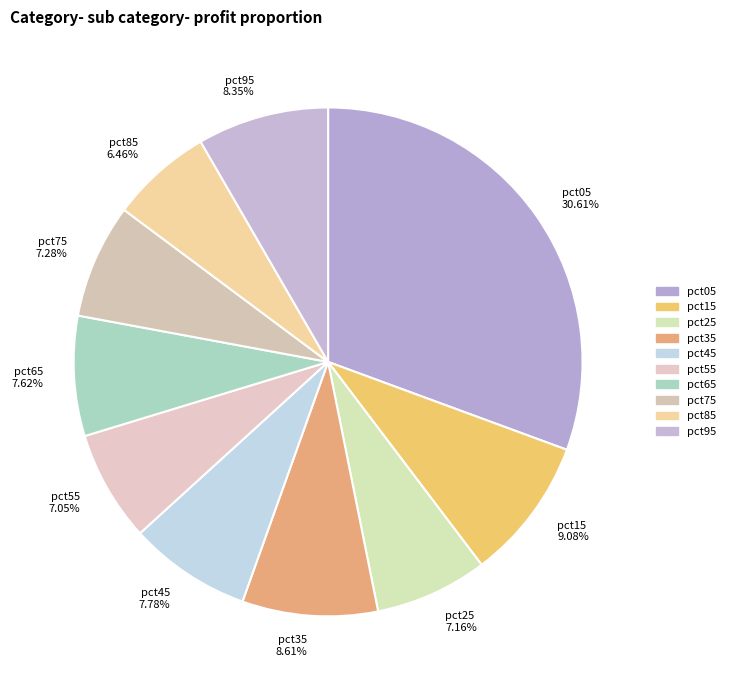

What percentage is NOT represented by pct85?

93.5%